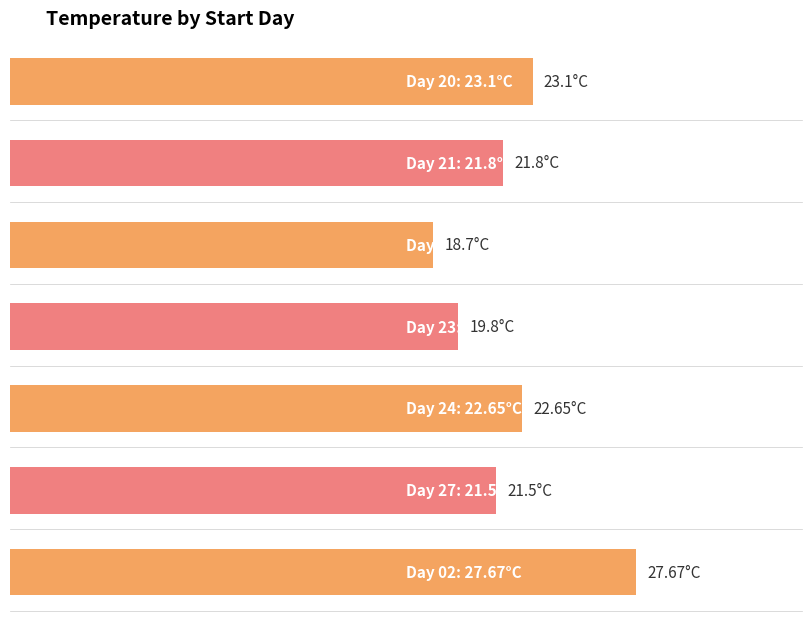

Rank the categories by value from highest to lowest.

02, 20, 24, 21, 27, 23, 22